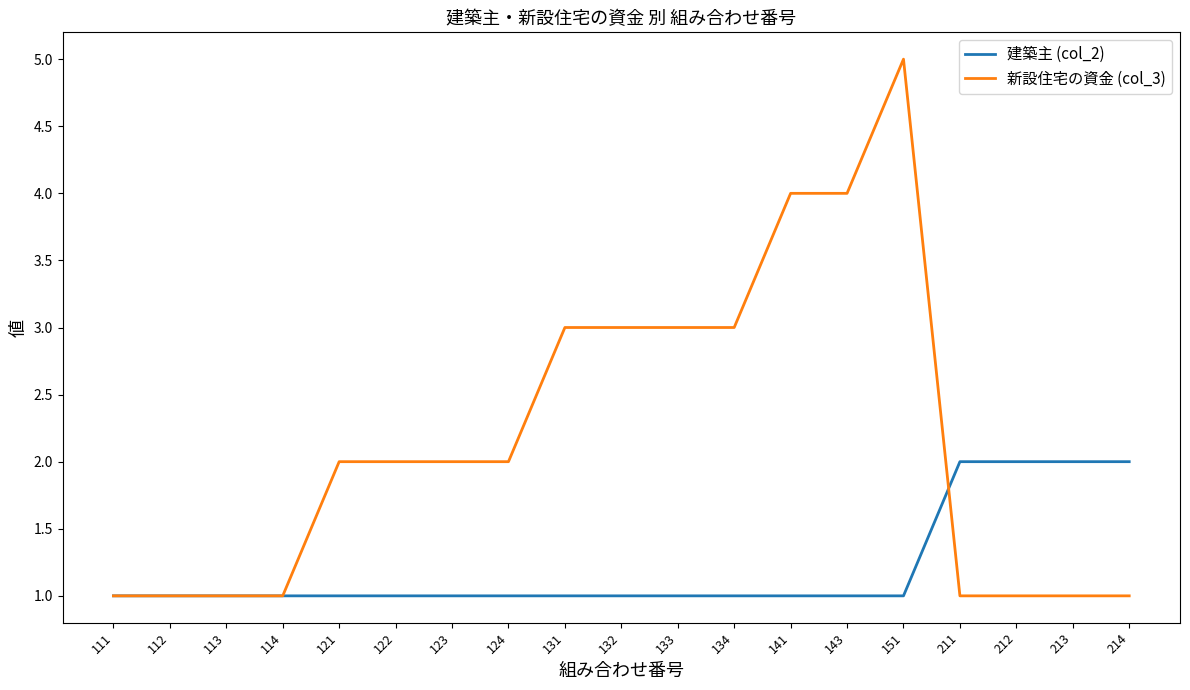

What is the total value across all series at 141?

5